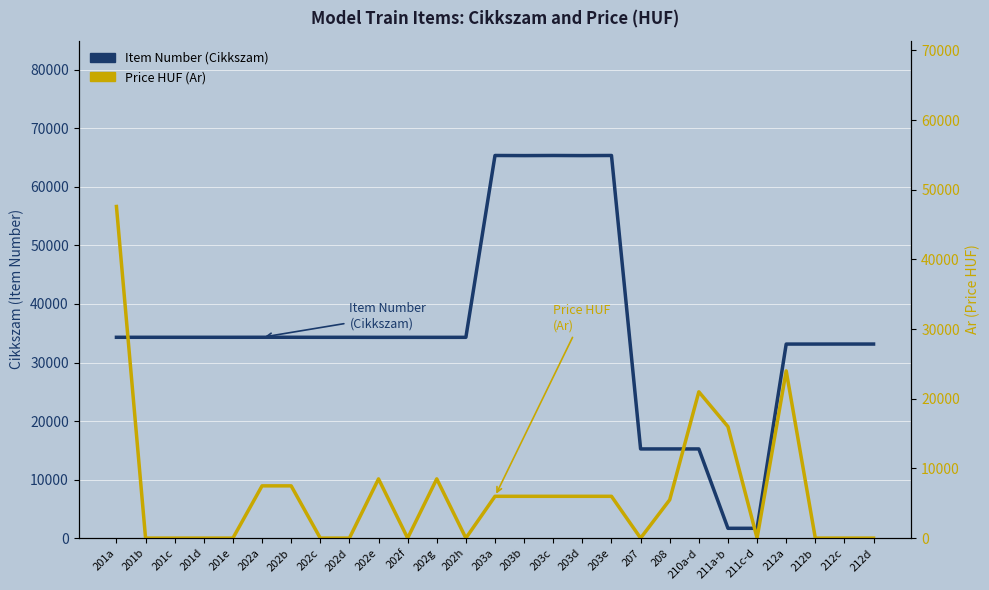

What is the greatest value displayed?

65371